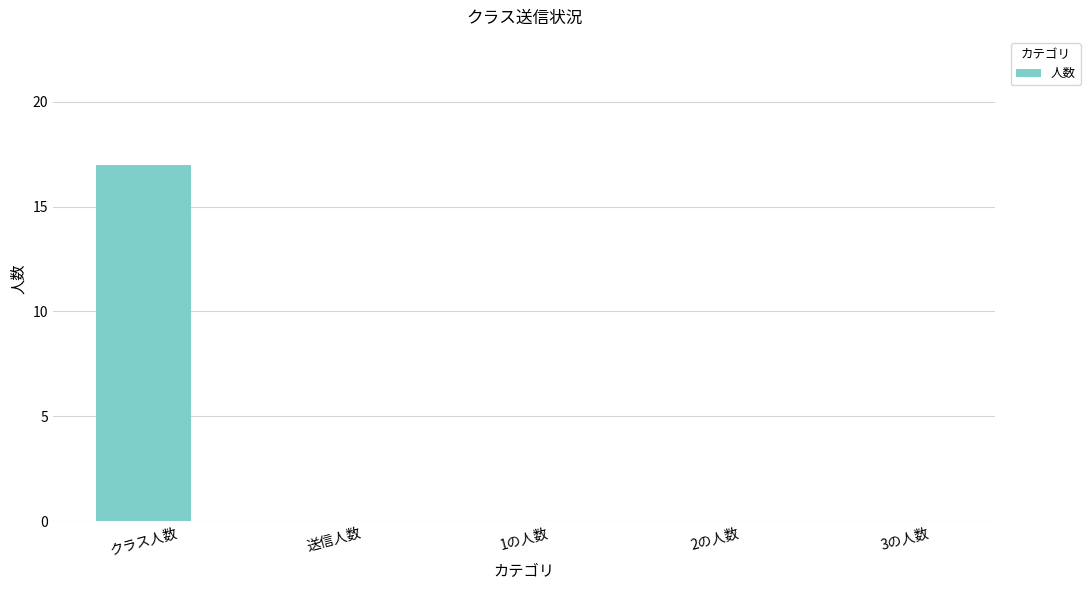

How many distinct data groups are displayed?

1